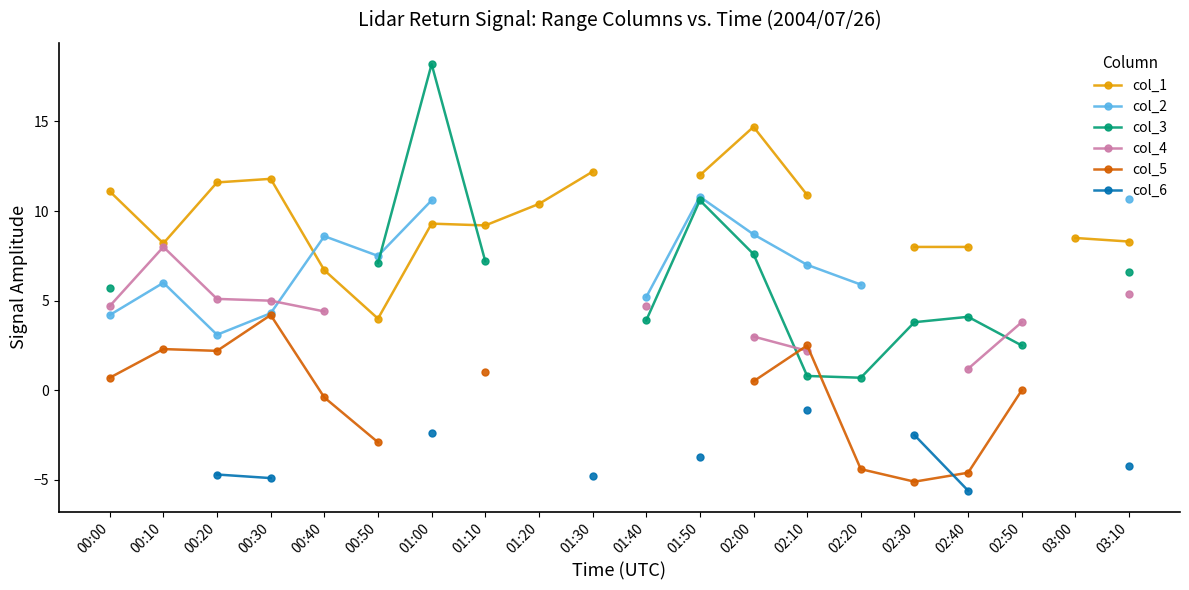

What are all the series names shown in the legend?

col_1, col_2, col_3, col_4, col_5, col_6